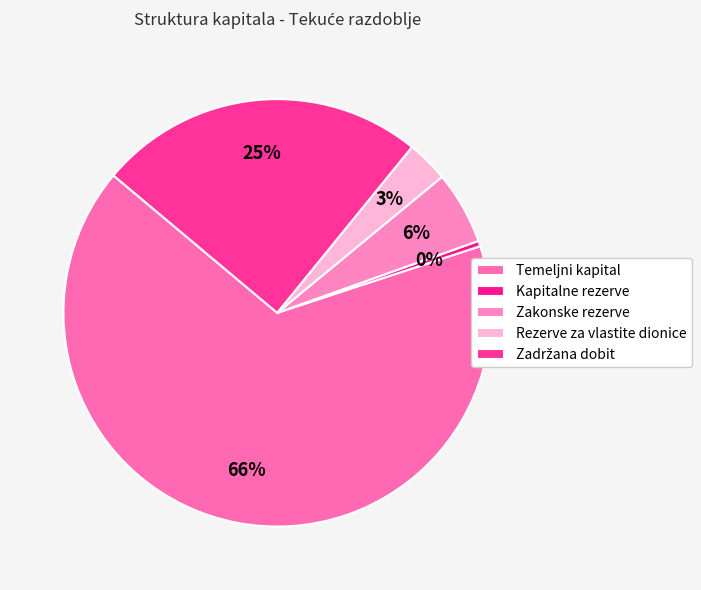

How many slices are in this pie chart?

5